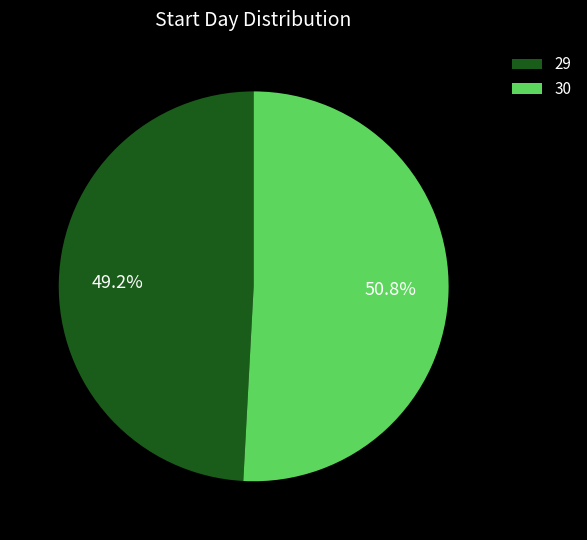

To the nearest percent, what is the difference between the 30 and 29 slice percentages?

2%